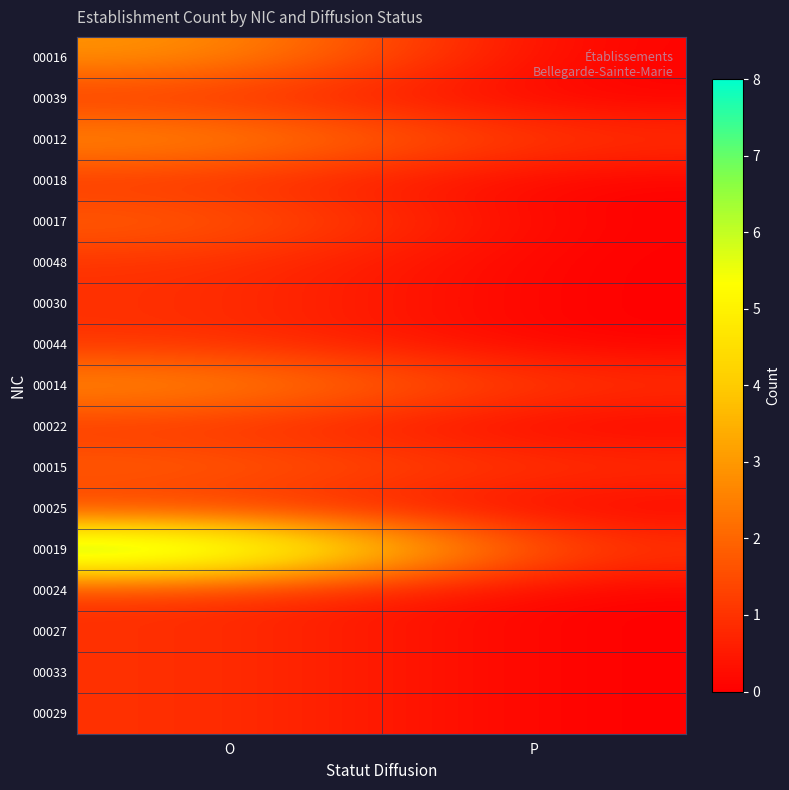

Reading left to right, list all the values displayed in this chart.

00016: O=3	P=0
00039: O=1	P=0
00012: O=3	P=1
00018: O=1	P=0
00017: O=2	P=0
00048: O=1	P=0
00030: O=1	P=0
00044: O=1	P=0
00014: O=3	P=1
00022: O=1	P=0
00015: O=2	P=1
00025: O=1	P=0
00019: O=8	P=1
00024: O=1	P=0
00027: O=1	P=0
00033: O=1	P=0
00029: O=1	P=0